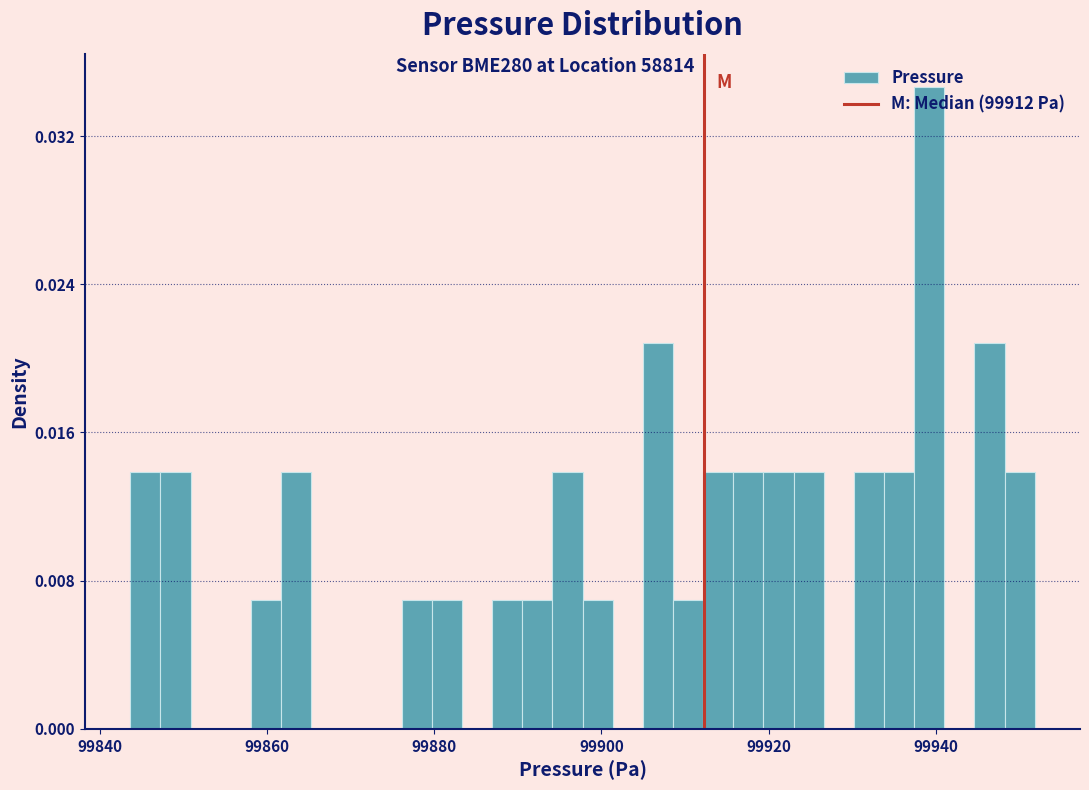

Around what value on the x-axis is the tallest bar? Give the approximate position of its centre, as read against the axis.

99940